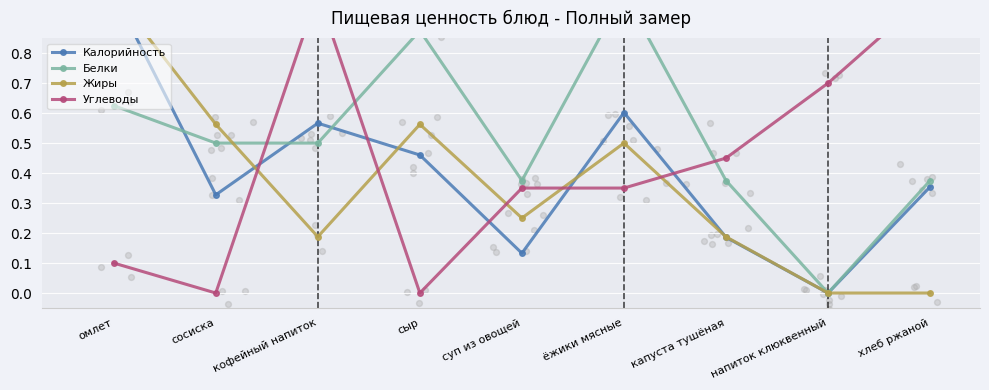

What is the total value across all series at сосиска?

1.4